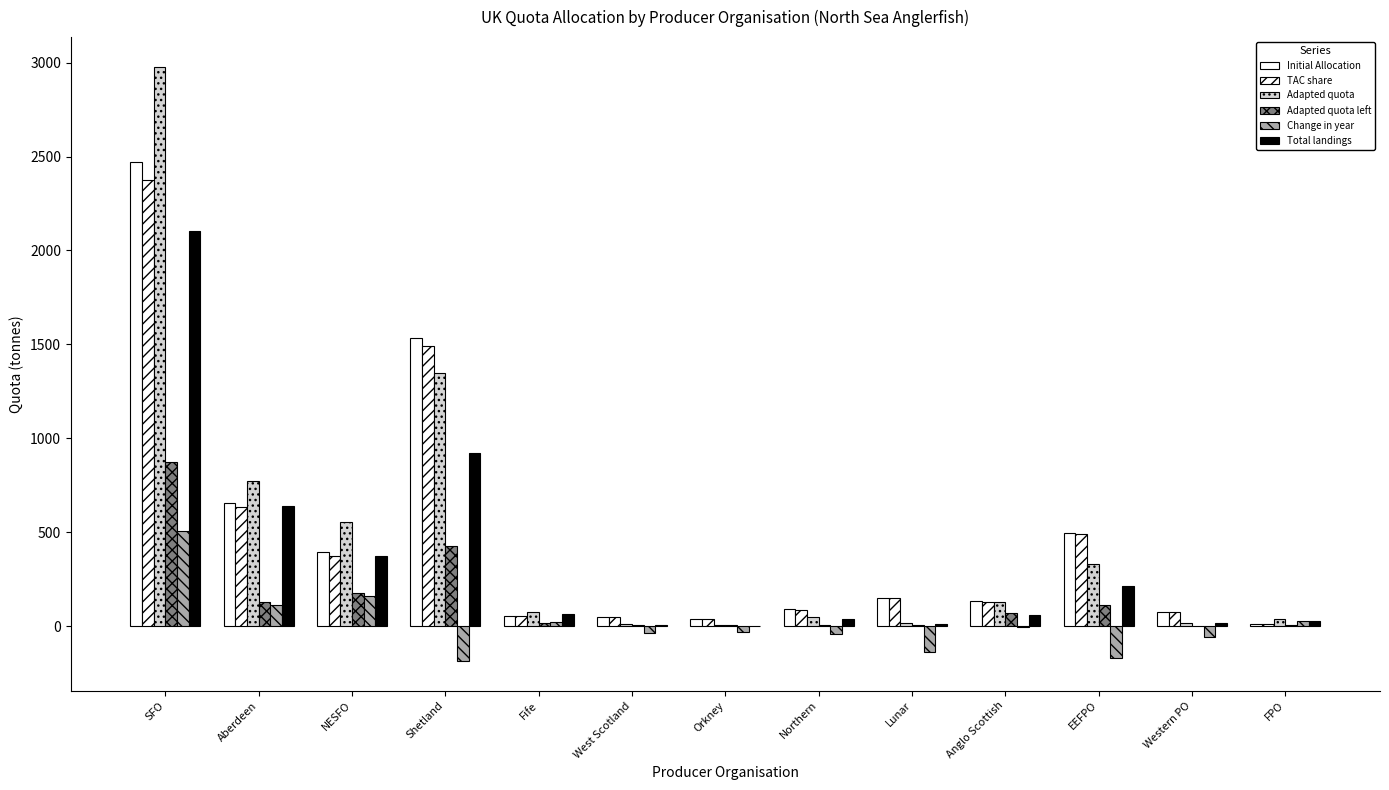

Does the chart contain stacked bars?

No